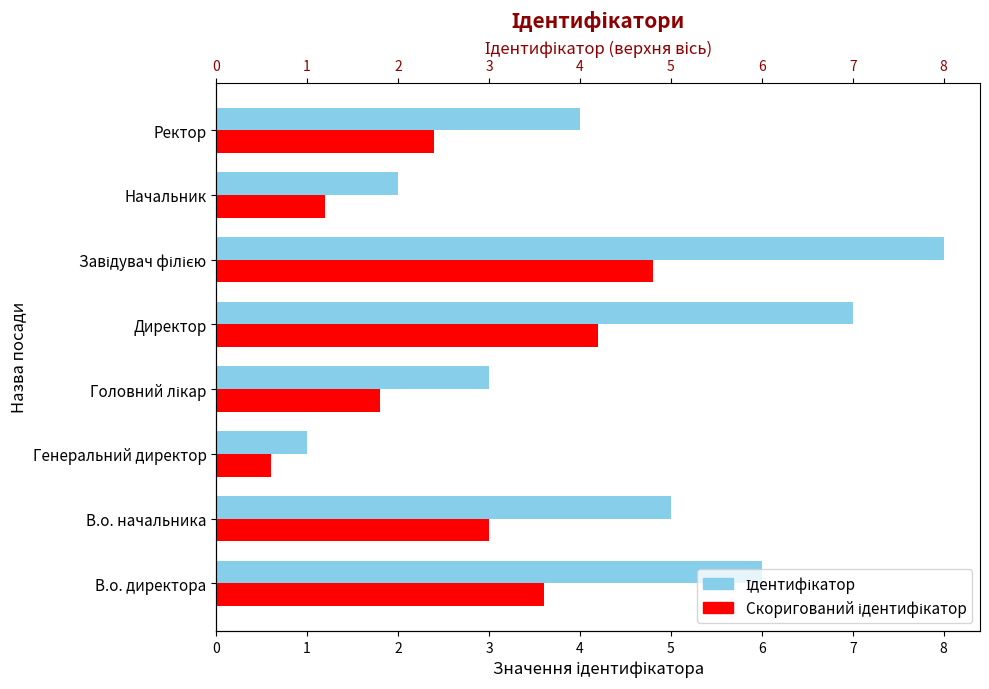

List the series in order of their peak value, lowest first.

Скоригований ідентифікатор, Ідентифікатор